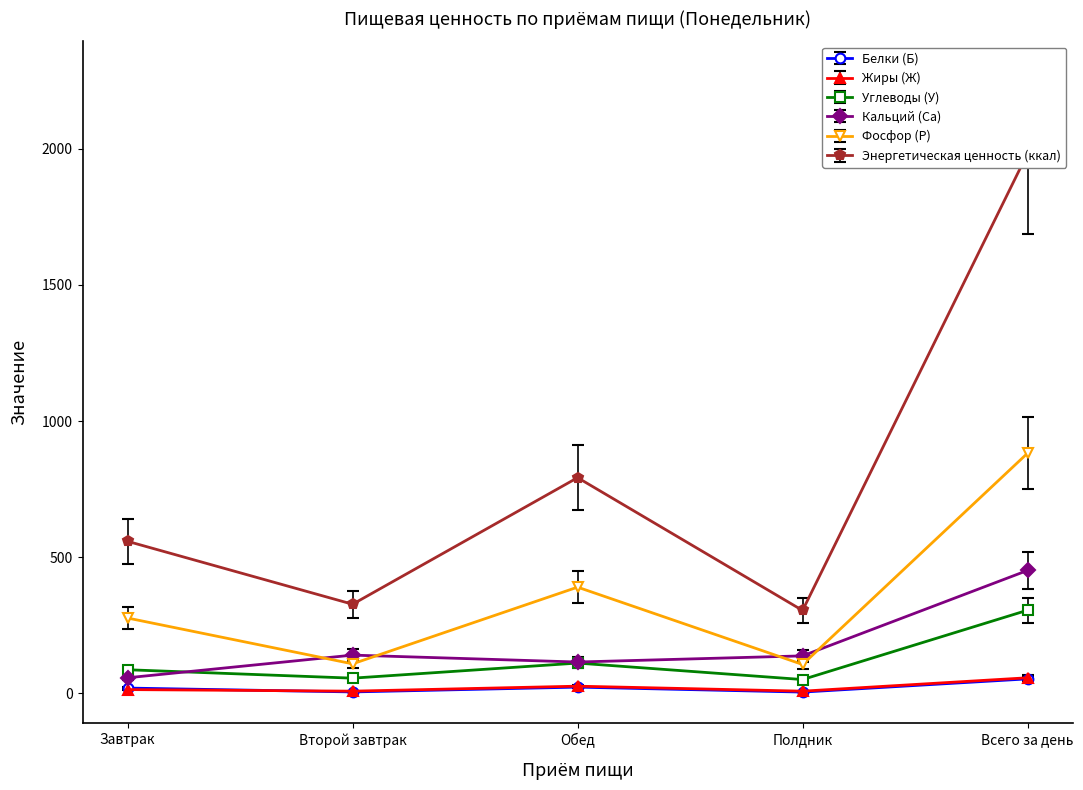

Reading left to right, transcribe all the data shown in this chart.

Белки (Б): 19.7	5.5	23.2	5.0	53.5
Жиры (Ж): 14.2	8.4	26.7	8.3	57.5
Углеводы (У): 87.0	56.1	111.5	51.0	305.6
Кальций (Са): 57.6	140.7	115.3	137.9	451.6
Фосфор (Р): 276.8	108.6	390.2	106.3	881.9
Энергетическая ценность (ккал): 558.3	327.5	792.1	304.6	1982.5